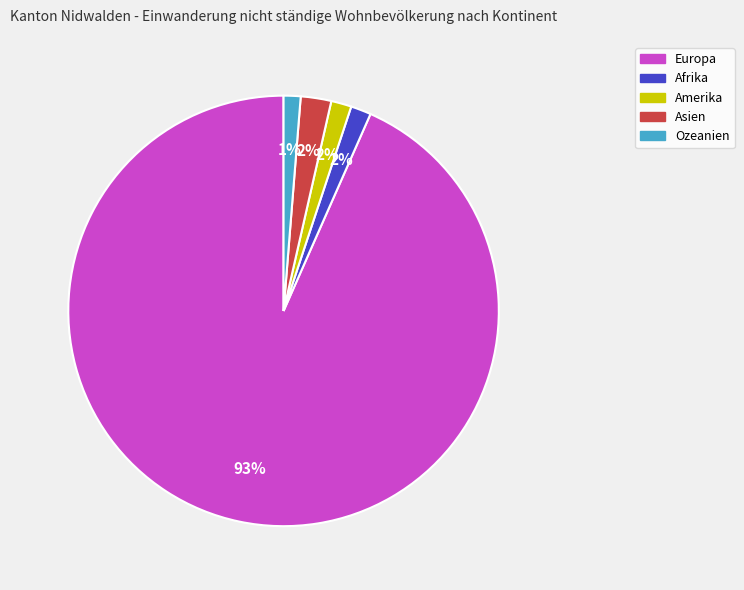

To the nearest percent, what is the combined percentage of Europa and Afrika?

95%